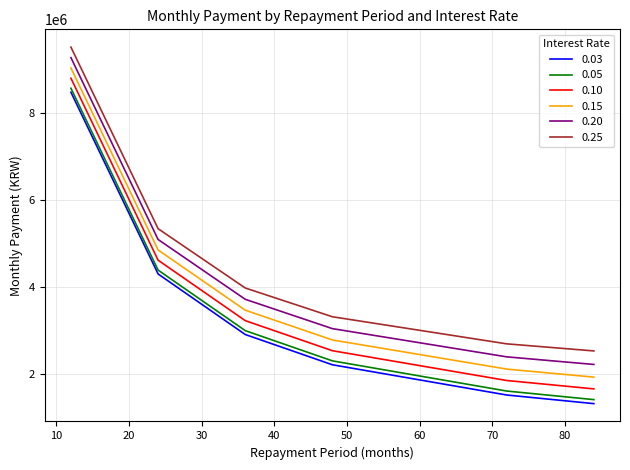

Which series has the largest total across all categories?

0.25